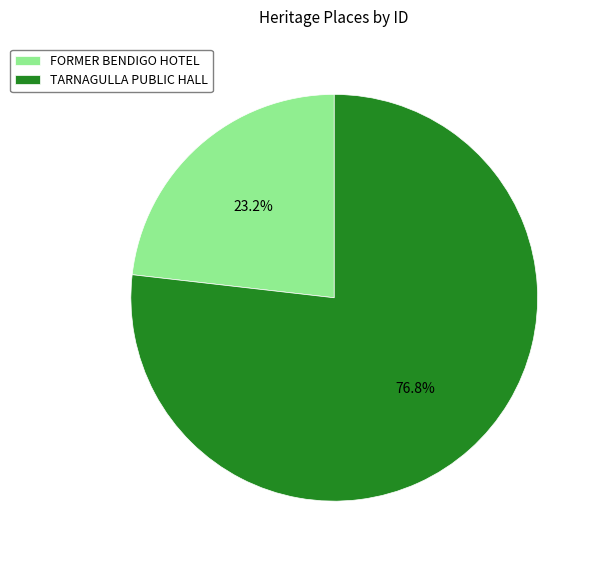

Does any single category account for the majority?

Yes